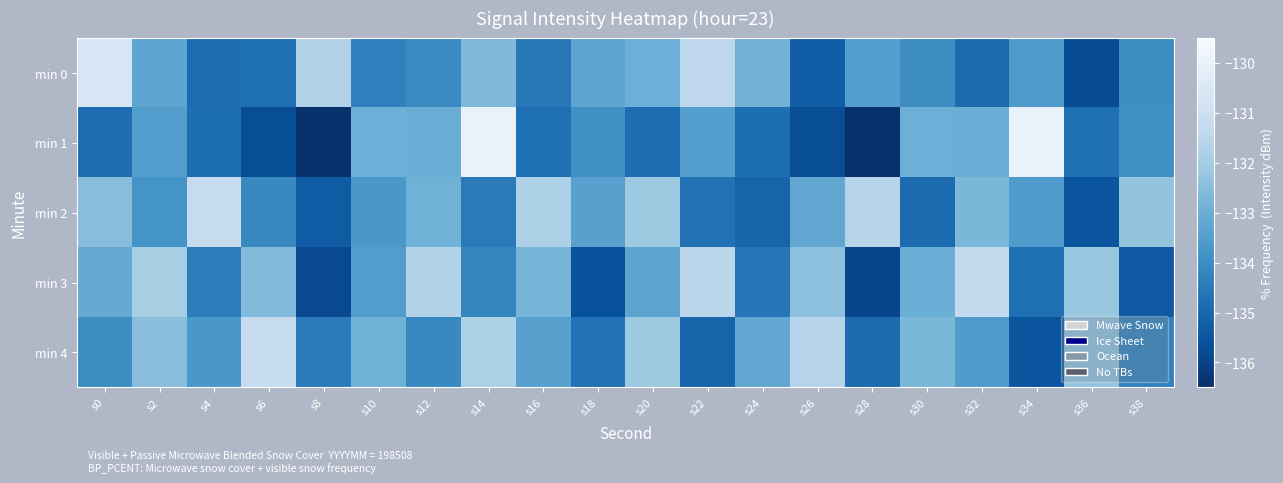

Reading left to right, what are all the values shown in this chart?

min 0: s0=-130.6	s2=-133.2	s4=-134.9	s6=-134.8	s8=-131.7	s10=-134.3	s12=-134.1	s14=-132.7	s16=-134.6	s18=-133.3	s20=-133.0	s22=-131.4	s24=-132.8	s26=-135.3	s28=-133.5	s30=-134.0	s32=-134.9	s34=-133.6	s36=-135.7	s38=-134.0
min 1: s0=-134.9	s2=-133.5	s4=-134.8	s6=-135.7	s8=-136.5	s10=-133.0	s12=-133.0	s14=-130.0	s16=-134.8	s18=-133.9	s20=-134.9	s22=-133.5	s24=-134.8	s26=-135.7	s28=-136.5	s30=-133.0	s32=-133.0	s34=-130.0	s36=-134.8	s38=-133.9
min 2: s0=-132.5	s2=-133.8	s4=-131.2	s6=-134.1	s8=-135.3	s10=-133.7	s12=-132.9	s14=-134.5	s16=-131.8	s18=-133.4	s20=-132.1	s22=-134.7	s24=-135.1	s26=-133.2	s28=-131.6	s30=-134.9	s32=-132.7	s34=-133.6	s36=-135.5	s38=-132.3
min 3: s0=-133.1	s2=-131.9	s4=-134.4	s6=-132.6	s8=-135.8	s10=-133.5	s12=-131.7	s14=-134.2	s16=-132.8	s18=-135.6	s20=-133.3	s22=-131.5	s24=-134.6	s26=-132.4	s28=-135.9	s30=-133.0	s32=-131.3	s34=-134.8	s36=-132.2	s38=-135.4
min 4: s0=-134.0	s2=-132.5	s4=-133.7	s6=-131.2	s8=-134.5	s10=-132.9	s12=-134.1	s14=-131.8	s16=-133.4	s18=-134.7	s20=-132.1	s22=-135.1	s24=-133.2	s26=-131.6	s28=-134.9	s30=-132.7	s32=-133.6	s34=-135.5	s36=-132.3	s38=-134.3